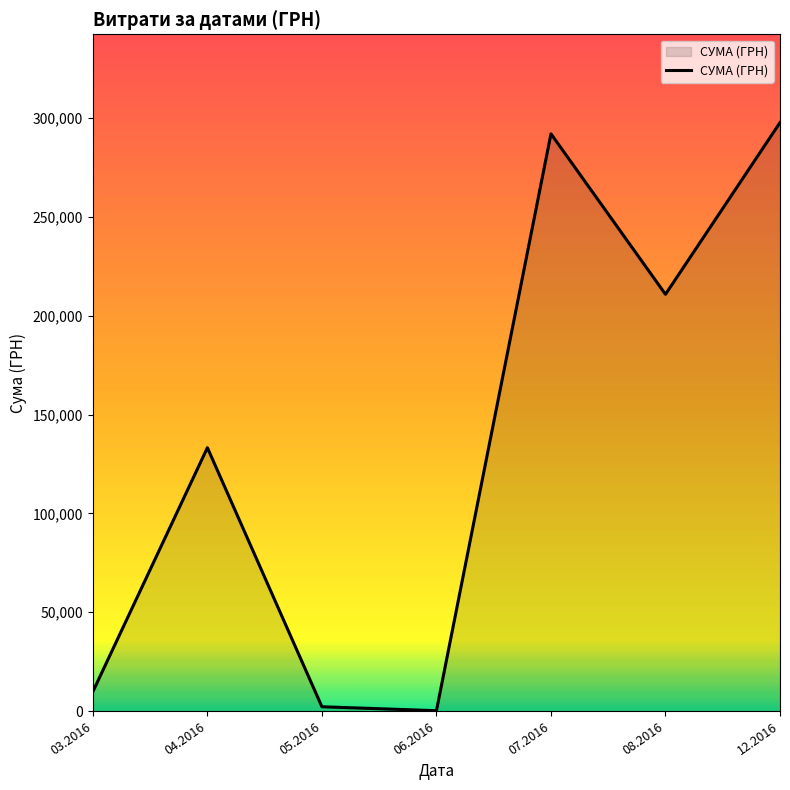

True or false: there are more than 0 points higher than both neighbors.

True